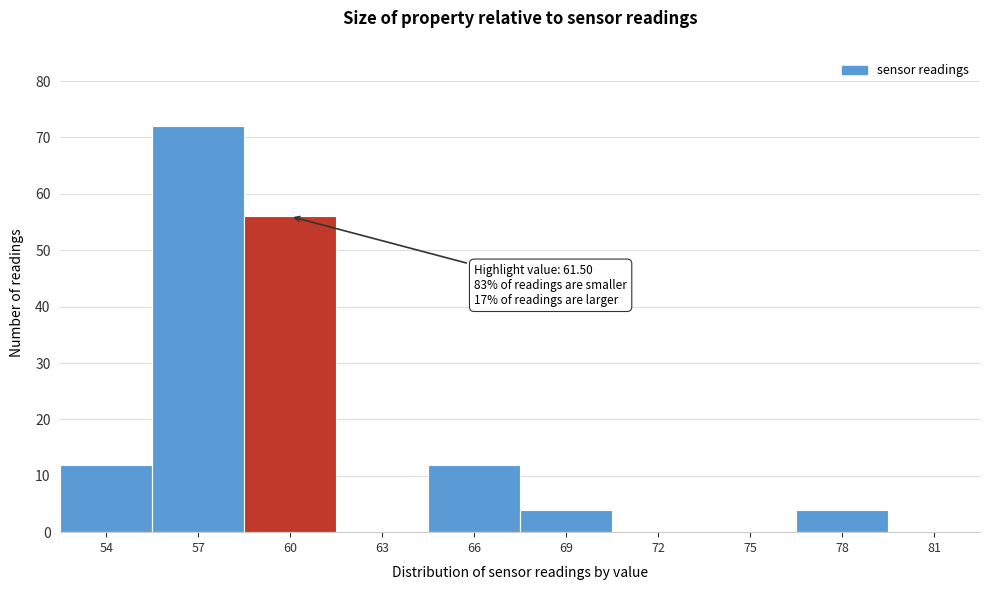

Reading left to right, what are all the values shown in this chart?

54=12	57=72	60=56	63=0	66=12	69=4	72=0	75=0	78=4	81=0